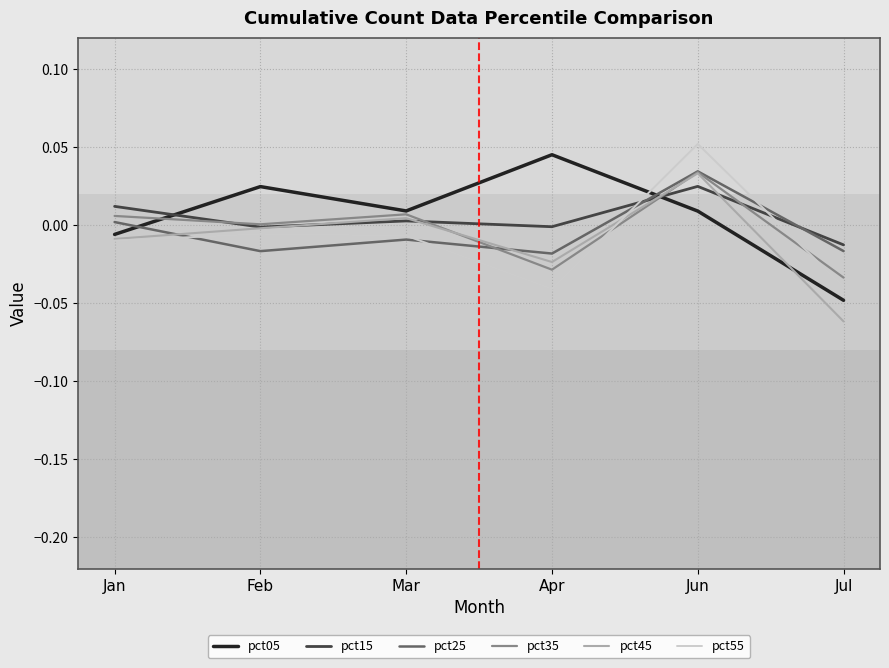

Is it true that pct45 equals -0.0 at Feb?

True